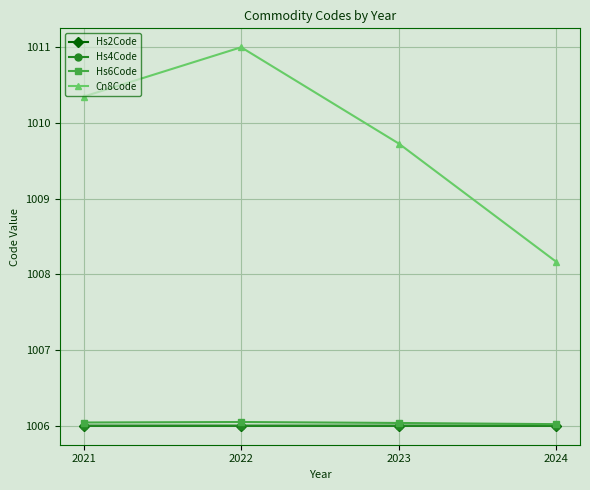

What is the smallest value displayed?

1006.0